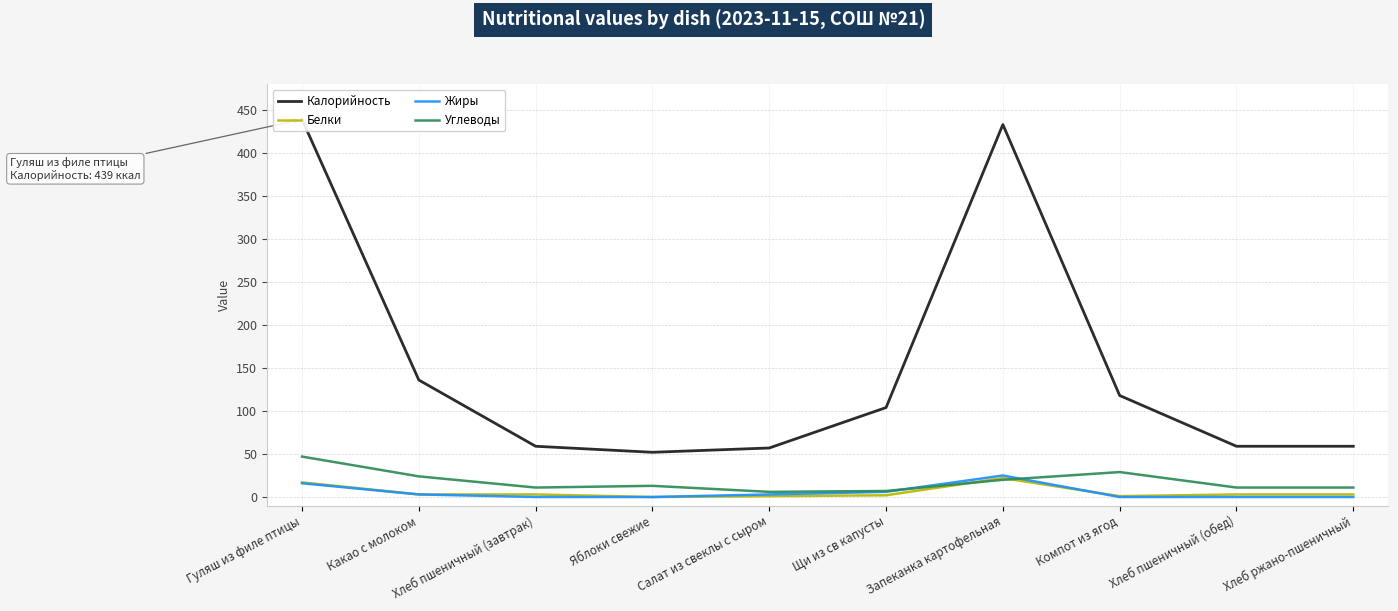

Which series has the widest spread of values?

Калорийность